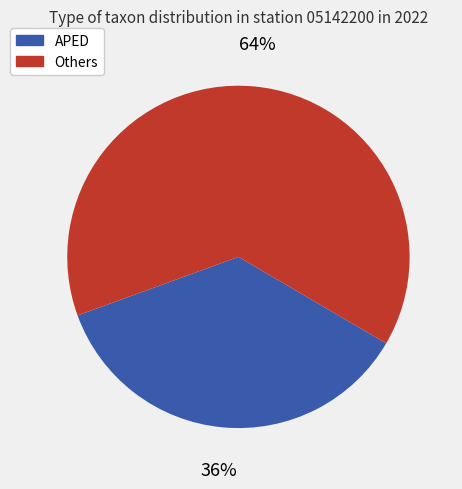

Does any single category account for the majority?

Yes